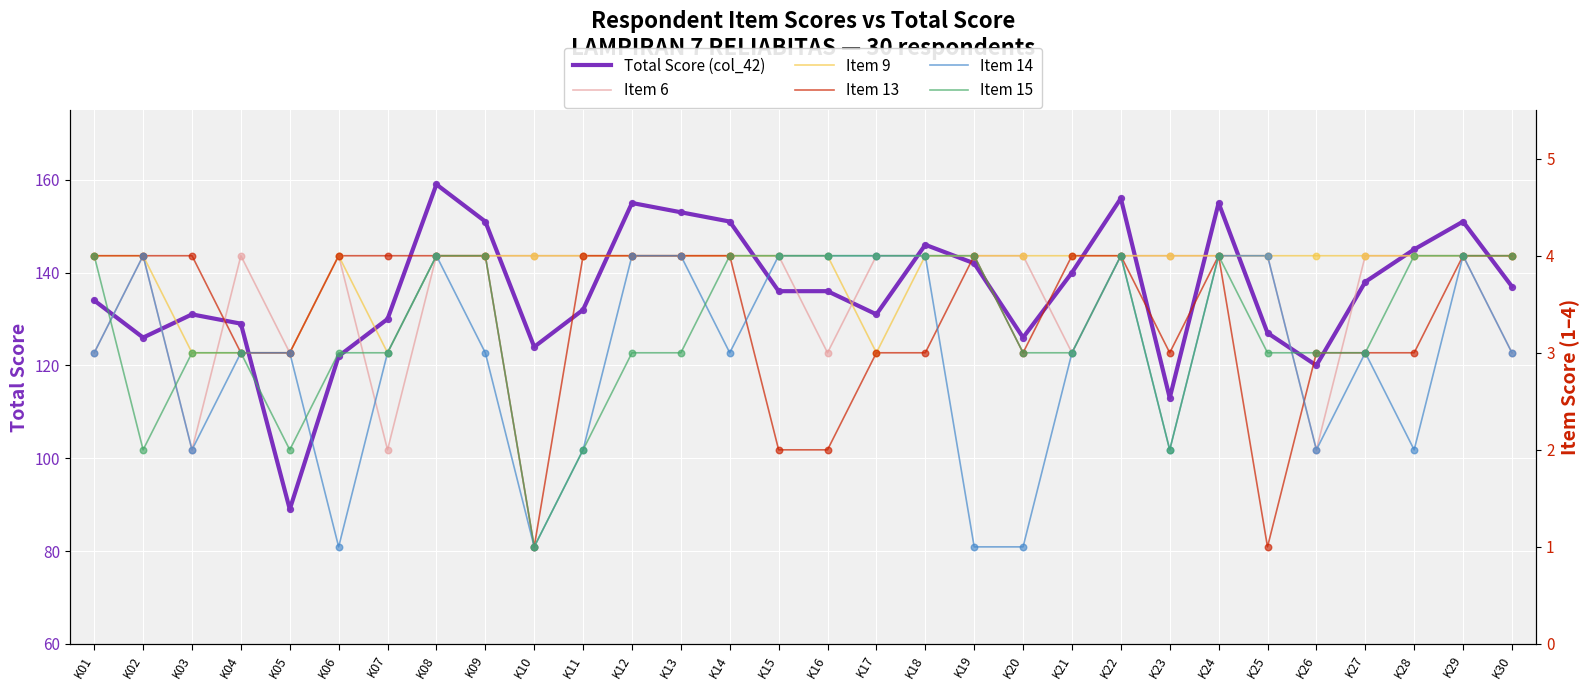

Which series has the largest total across all categories?

Total Score (col_42)